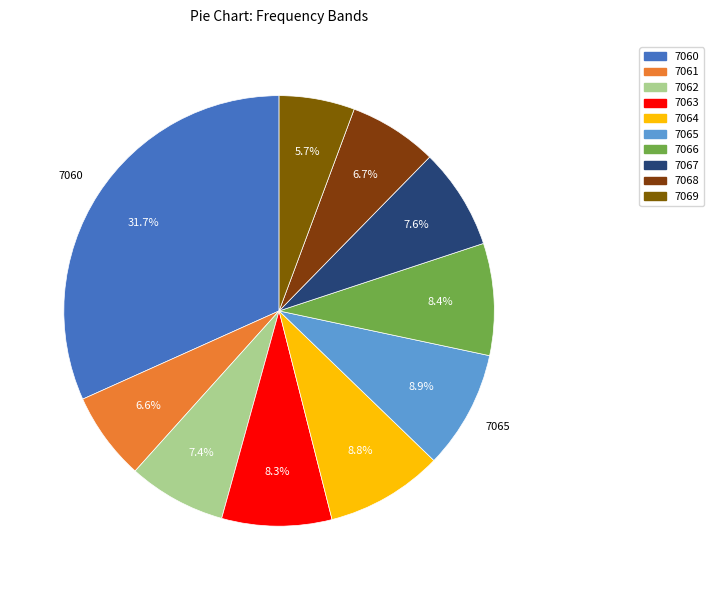

What percentage is the 7060 slice, to the nearest percent?

32%